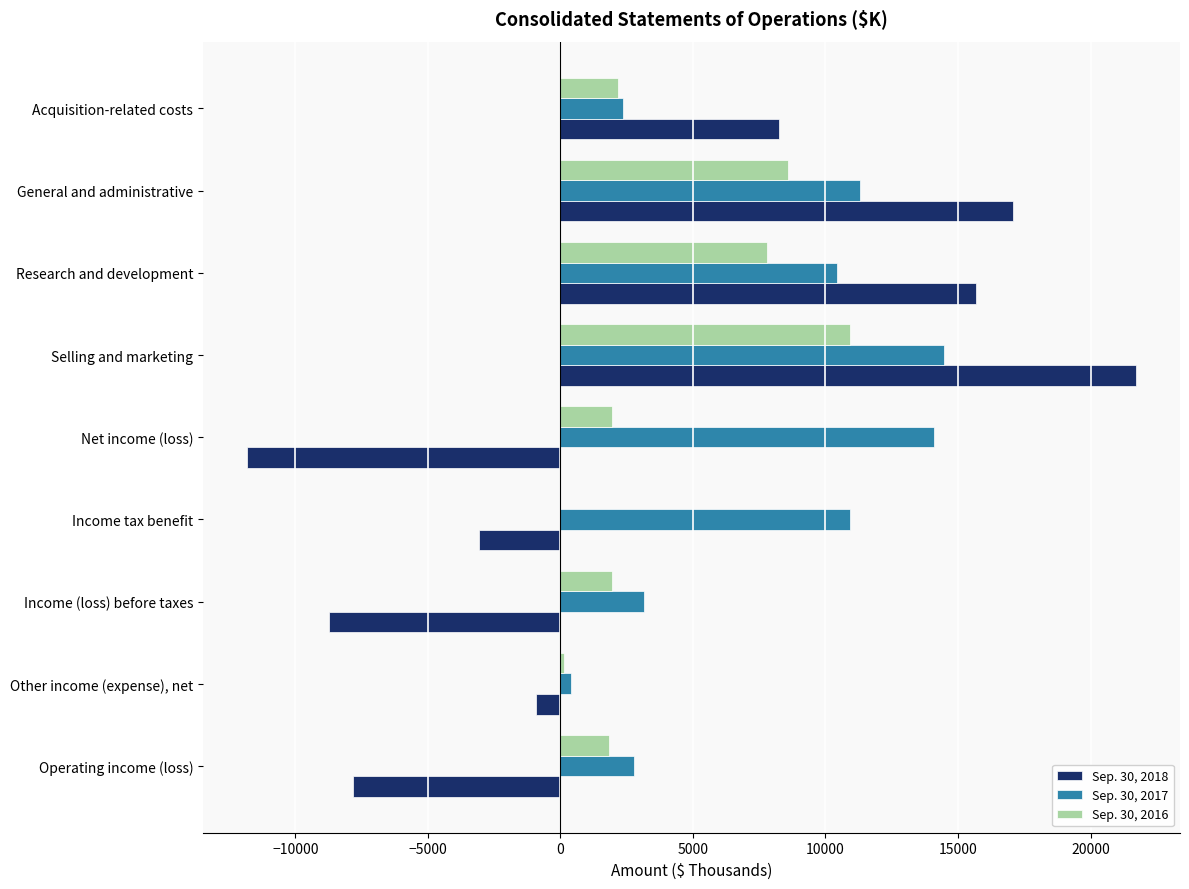

What is the total value across all series at Selling and marketing?

47121